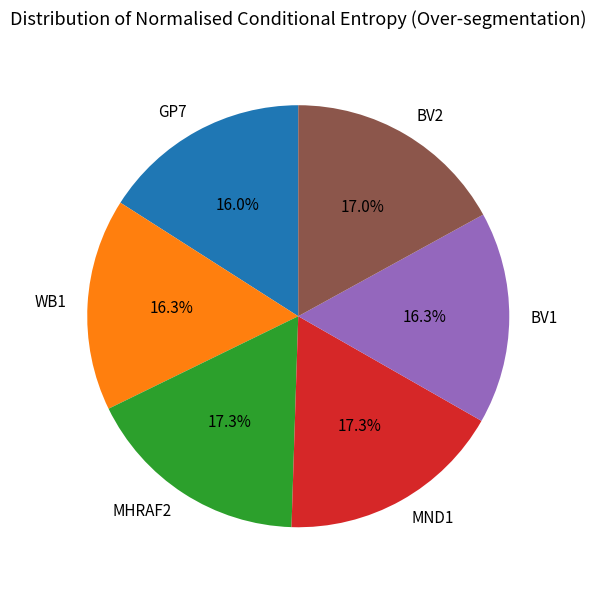

Is the sum of MND1 and BV2 greater than half?

No